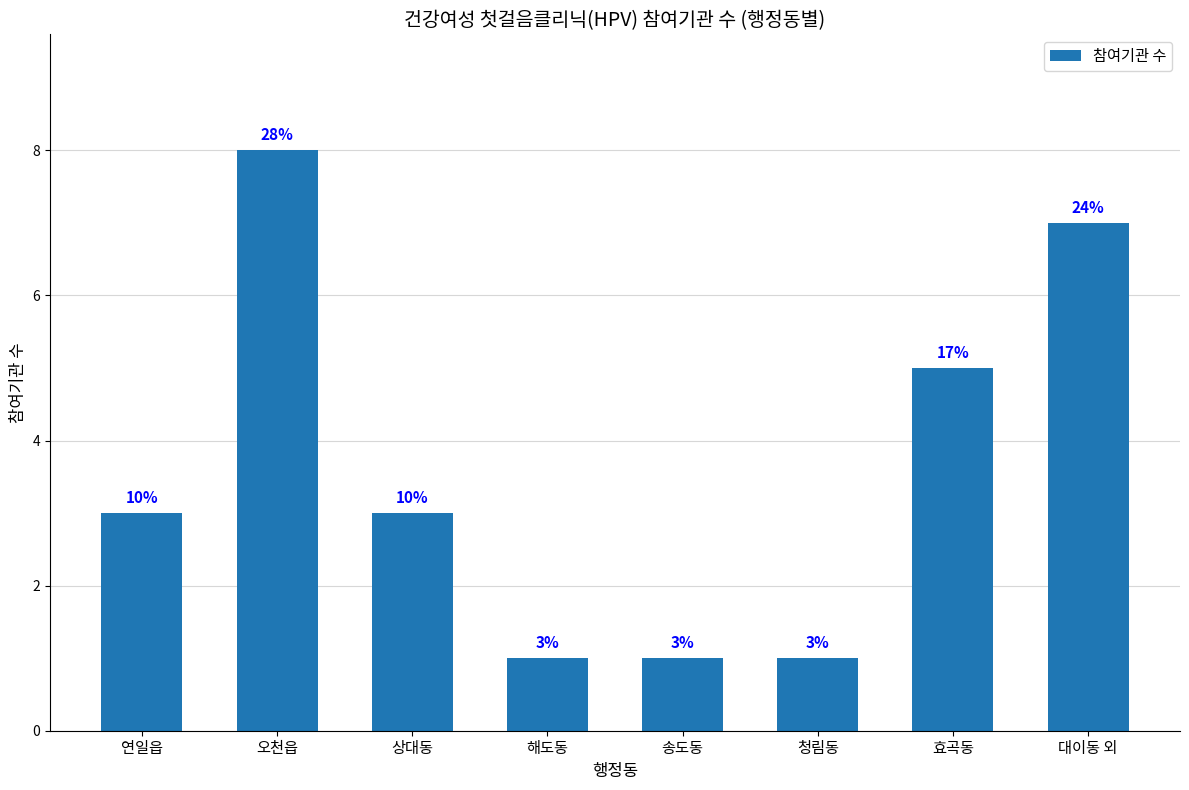

Which category has the highest value across all series?

오천읍